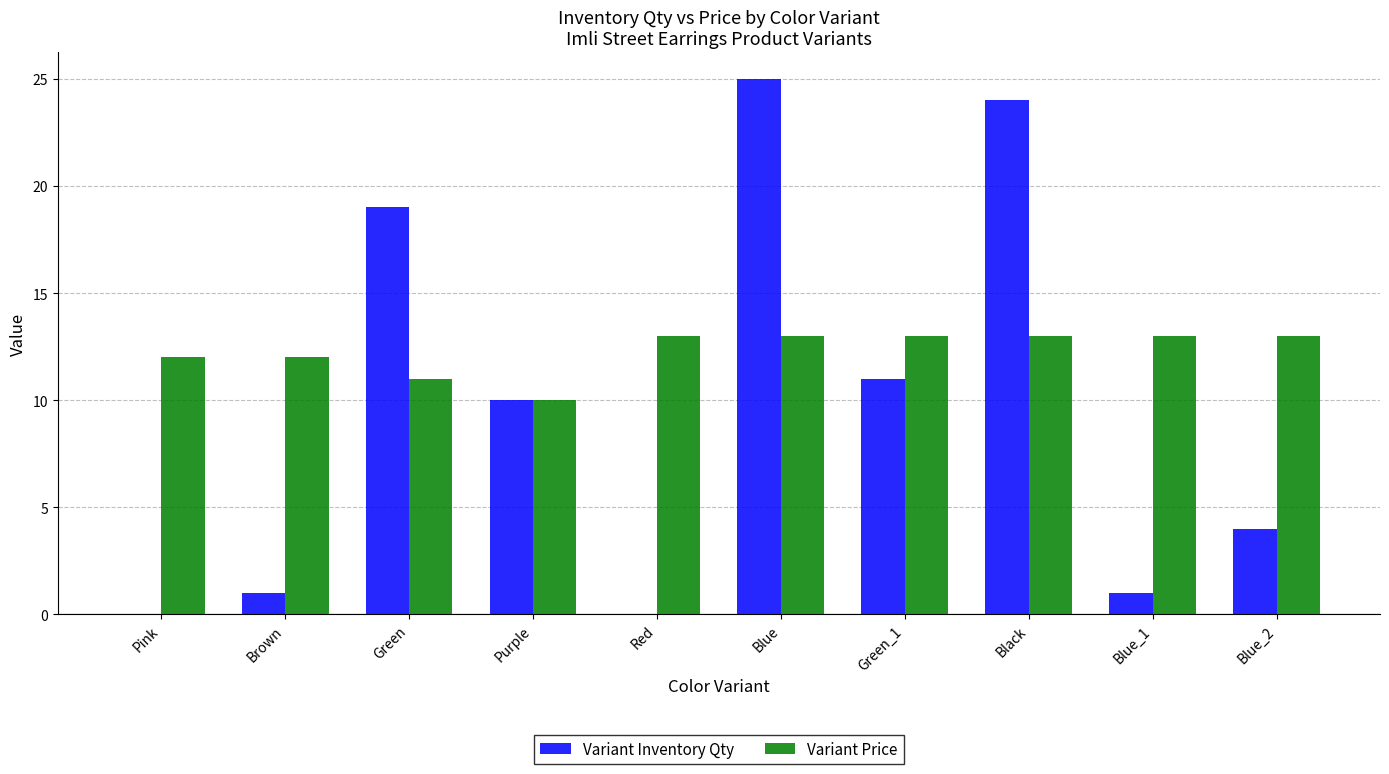

The value of Variant Price at Green_1 is 7. True or false?

False